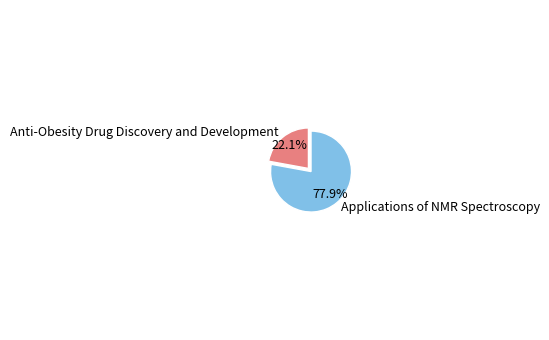

What percentage do Applications of NMR Spectroscopy and Anti-Obesity Drug Discovery and Development together represent?

100.0%